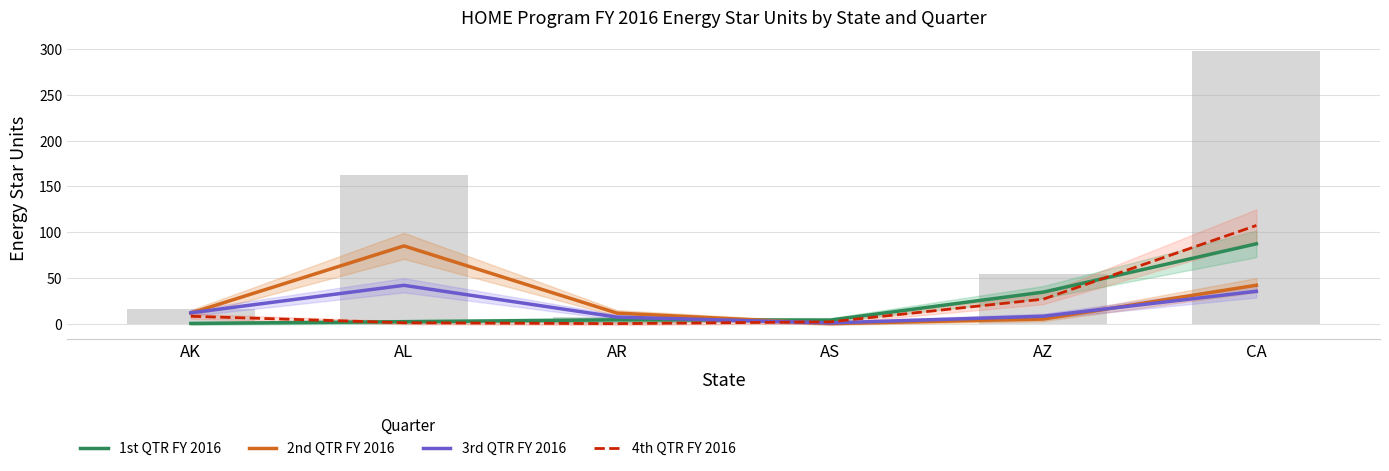

Reading left to right, what are all the values shown in this chart?

1st QTR FY 2016: AK=0.2	AL=2.1	AR=4.2	AS=3.9	AZ=34.4	CA=87.3
2nd QTR FY 2016: AK=11.5	AL=84.9	AR=11.5	AS=0.0	AZ=5.0	CA=42.0
3rd QTR FY 2016: AK=11.8	AL=41.9	AR=7.1	AS=0.8	AZ=8.1	CA=35.4
4th QTR FY 2016: AK=8.0	AL=1.0	AR=0.0	AS=1.9	AZ=26.8	CA=107.3